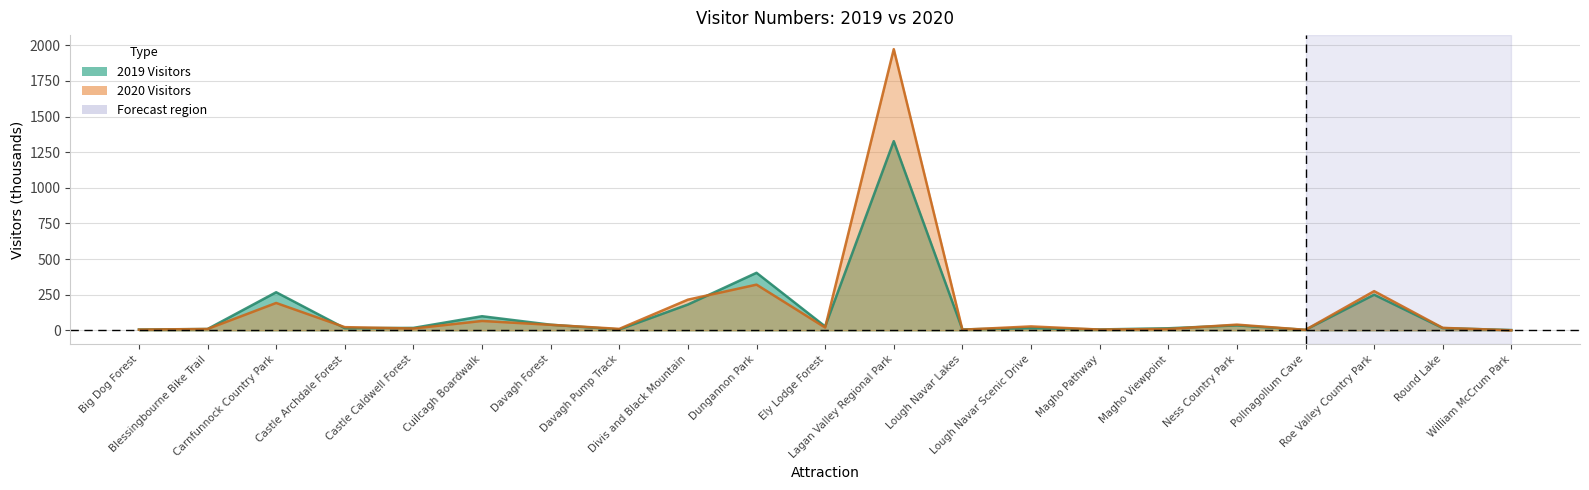

Where do 2019 Visitors and 2020 Visitors first cross each other?

Big Dog Forest and Blessingbourne Bike Trail